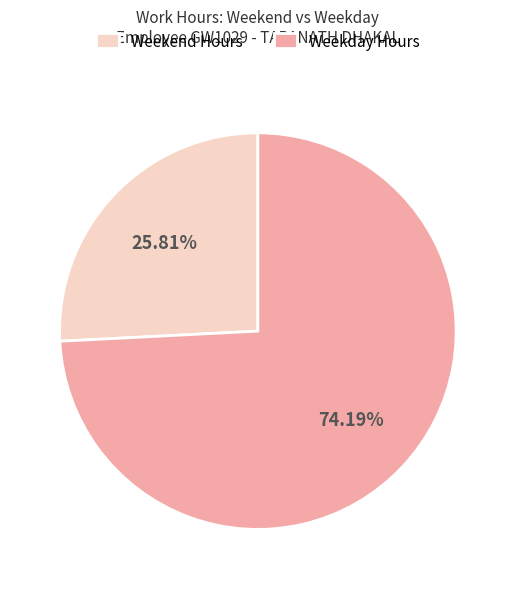

Which has a higher value, Weekday Hours or Weekend Hours?

Weekday Hours